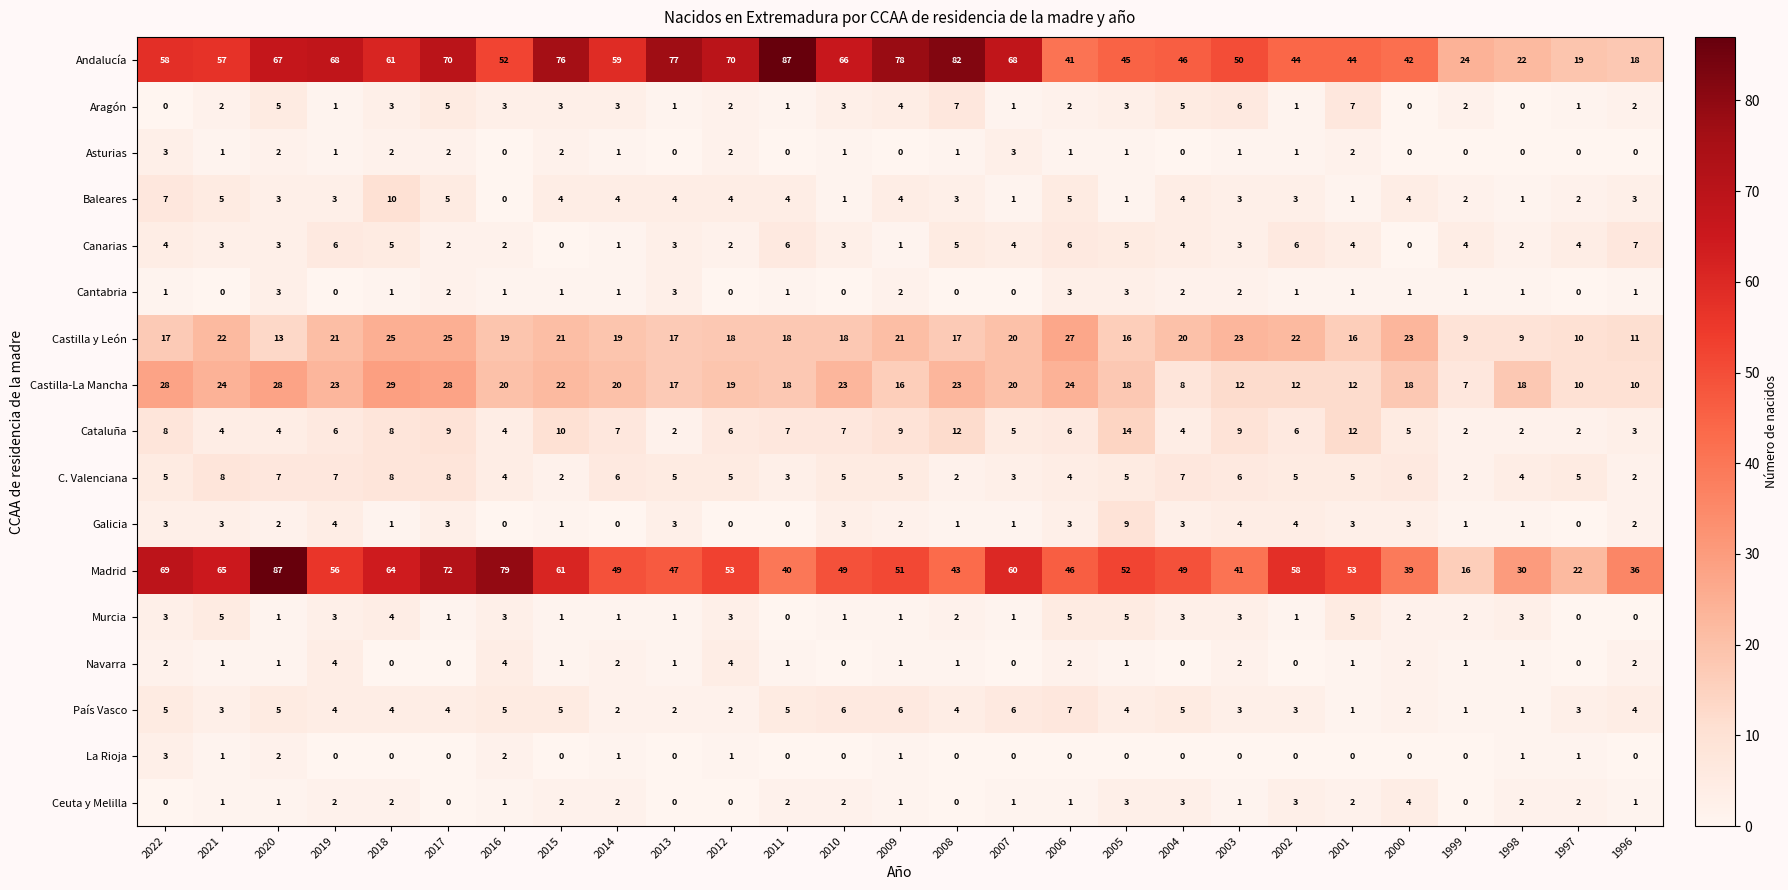

Which series has the widest spread of values?

Madrid